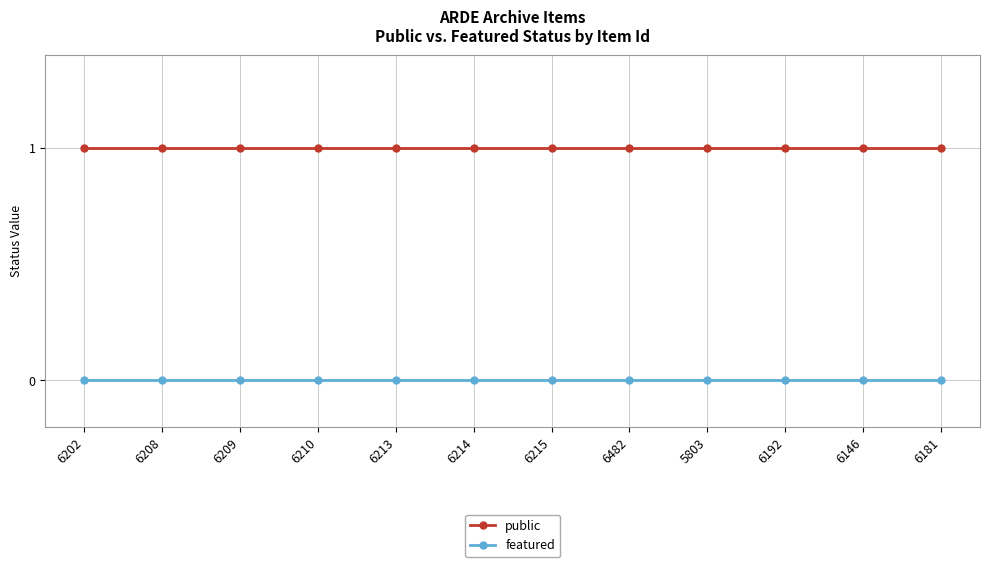

The public series shows 0 at 6215. True or false?

False